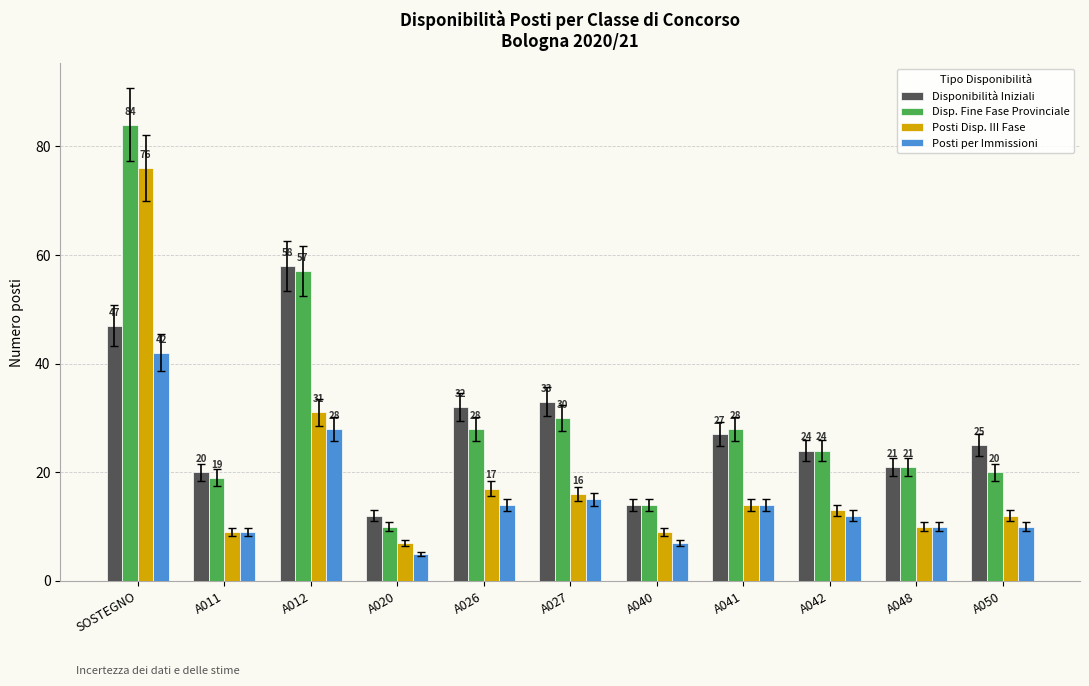

What is the highest value of the Disponibilità Iniziali series?

58